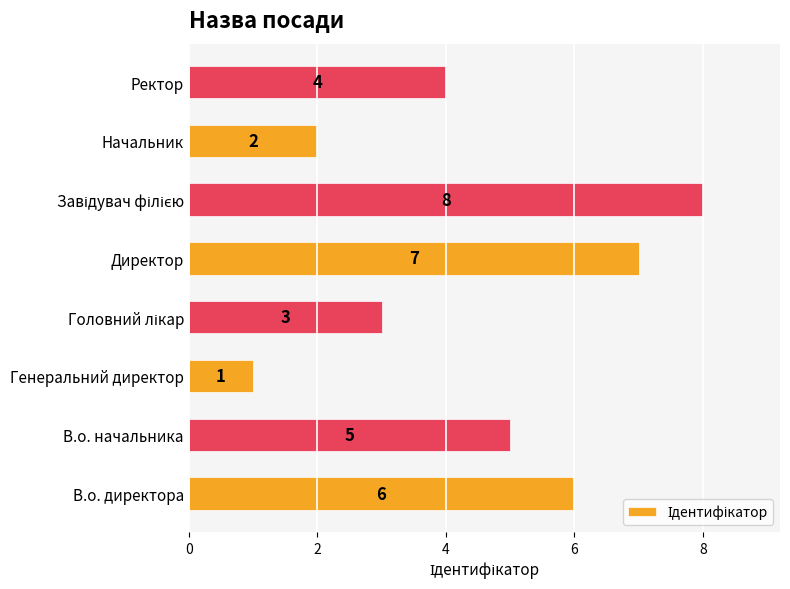

What is the difference between the maximum and second lowest values?

6